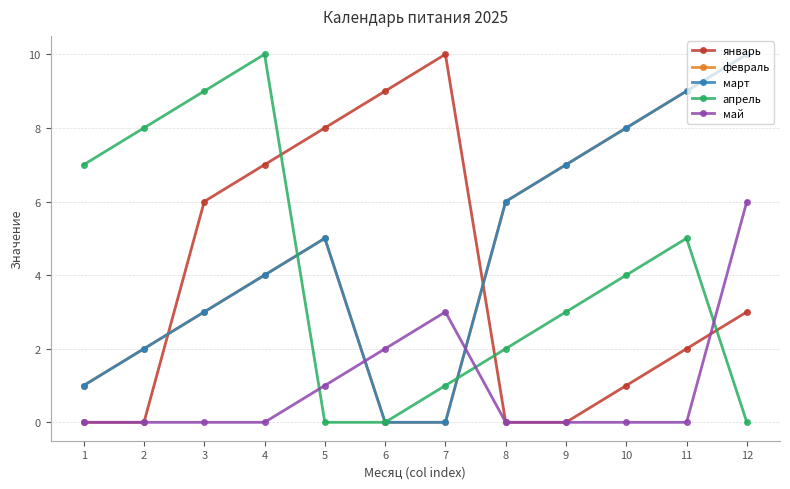

What is the total value across all series at 3?

21